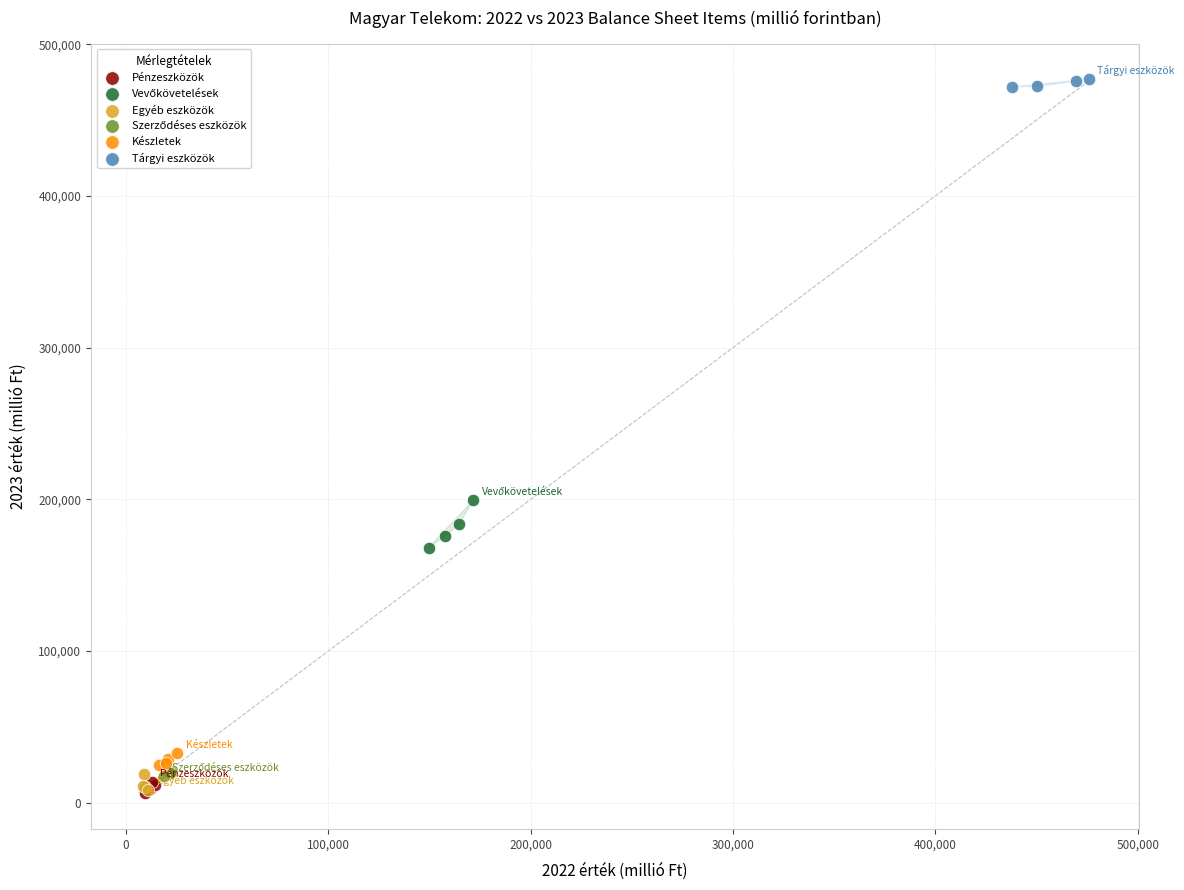

Which series contains the highest Y value?

Tárgyi eszközök